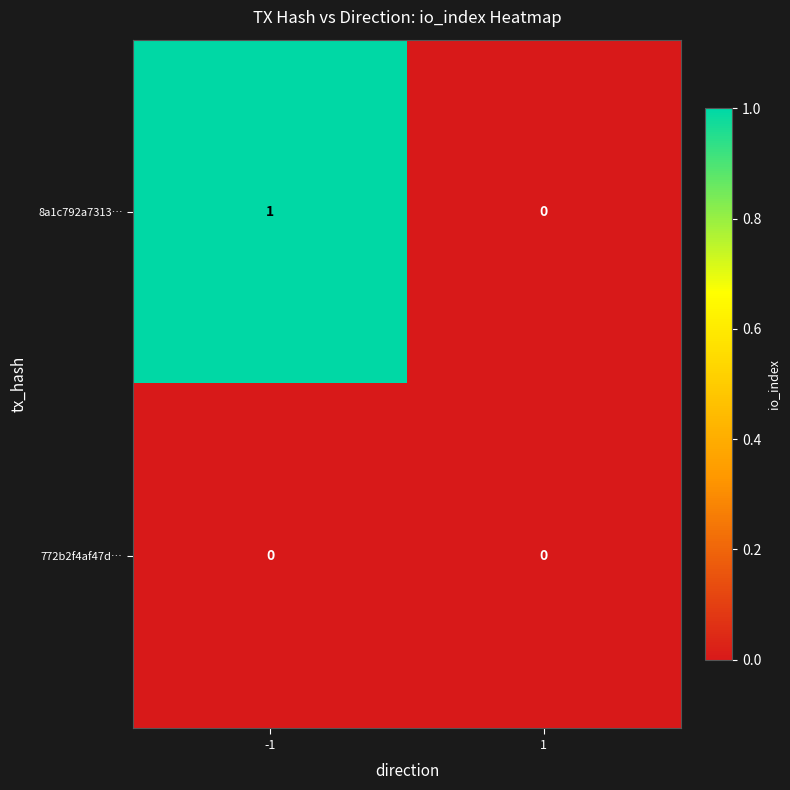

Which series has the widest spread of values?

8a1c792a7313…